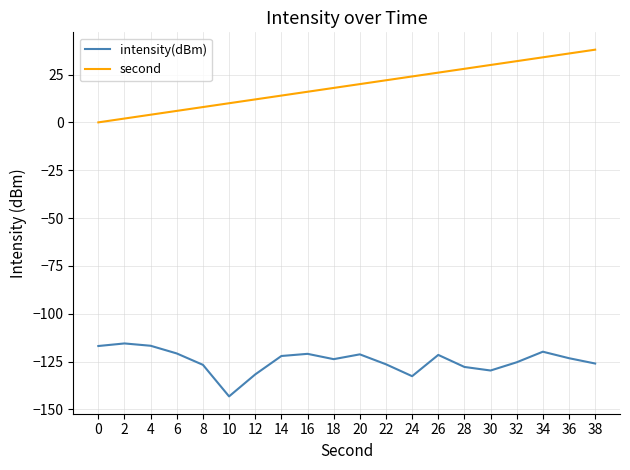

Which series has the largest range (max minus min)?

second